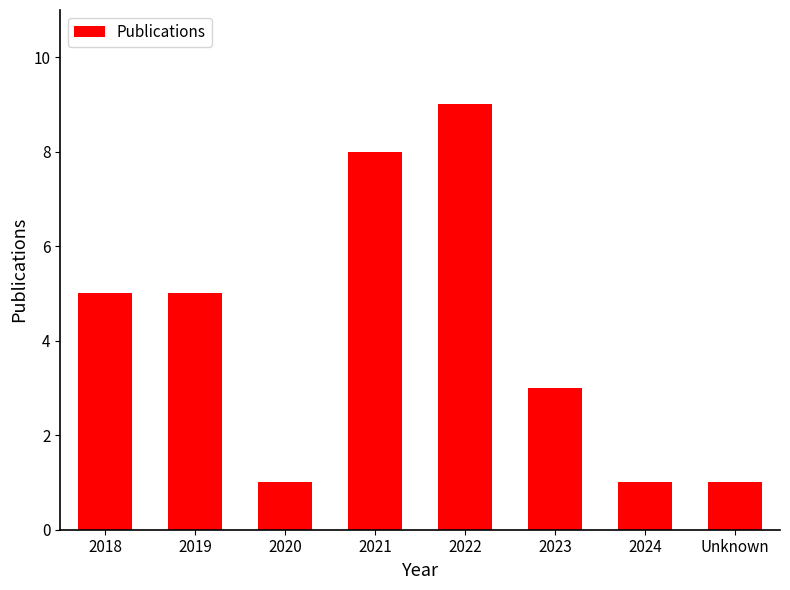

Does the chart contain stacked bars?

No